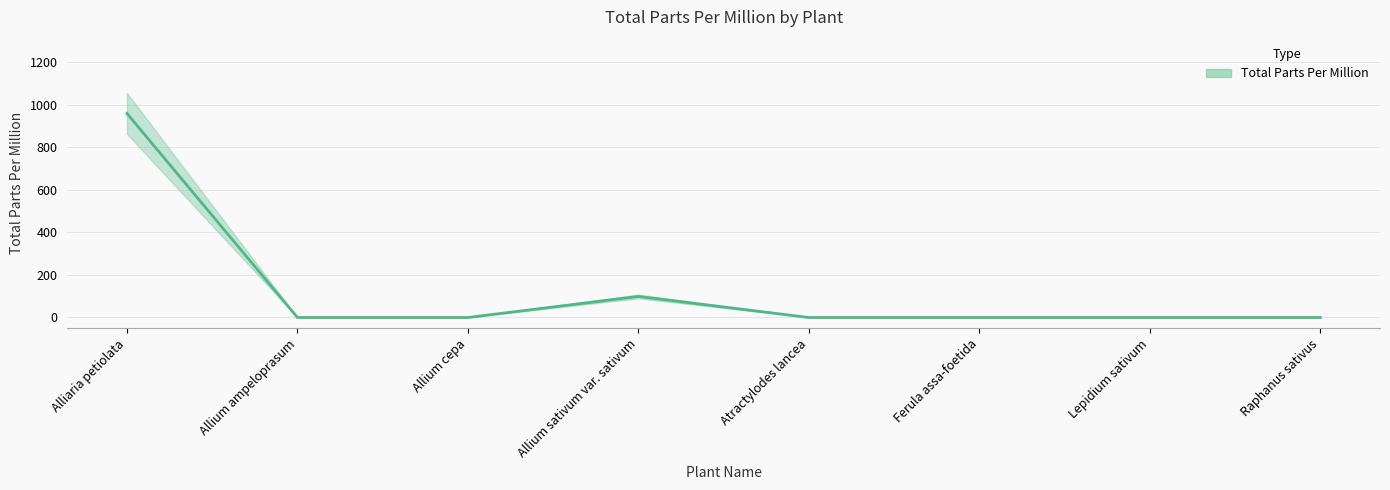

How many lines are shown in the chart?

1